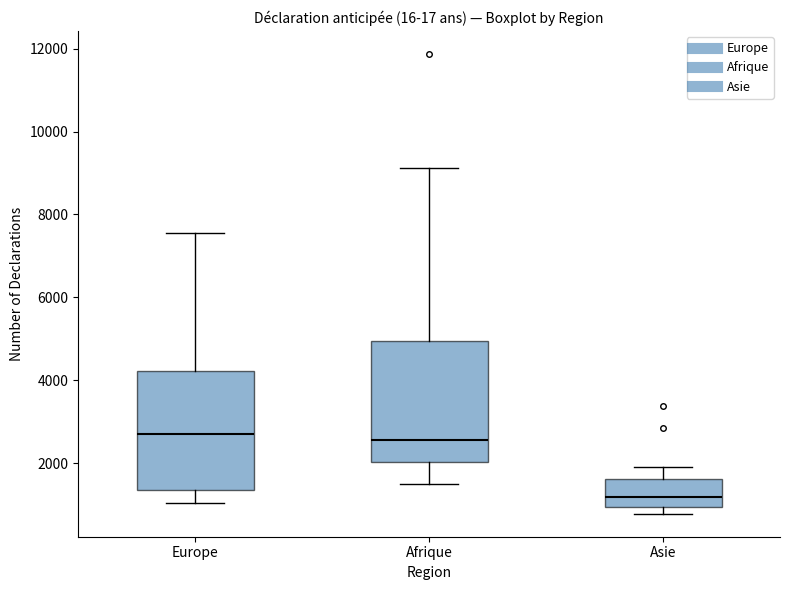

Reading left to right, read every box against the y-axis: the position of its median line, the range the box covers, and the ends of its whiskers. The values are not printed on the chart, so give them approximately, as read against the axis.

Europe: median 2800, box 1400 to 4200, whiskers 1000 to 7600
Afrique: median 2600, box 2000 to 5000, whiskers 1400 to 9200
Asie: median 1200, box 1000 to 1600, whiskers 800 to 2000